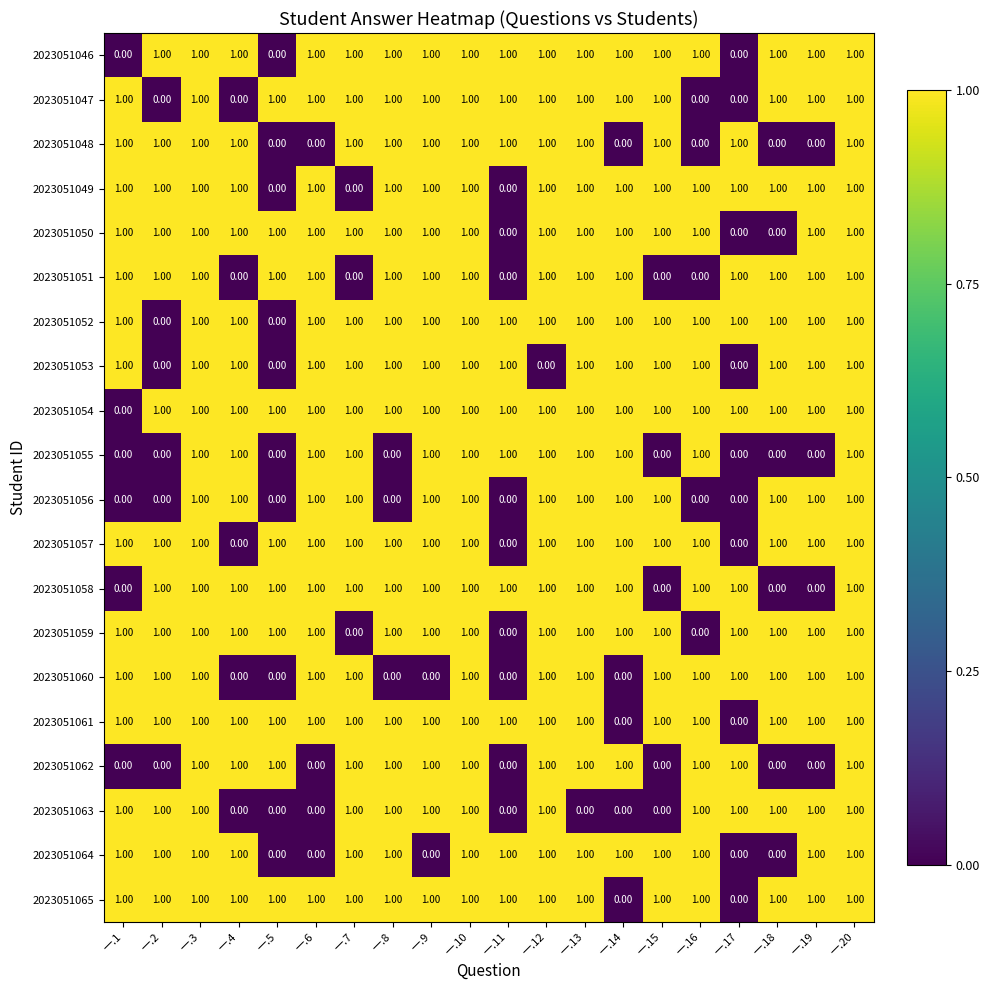

Which series has the largest total across all categories?

2023051054